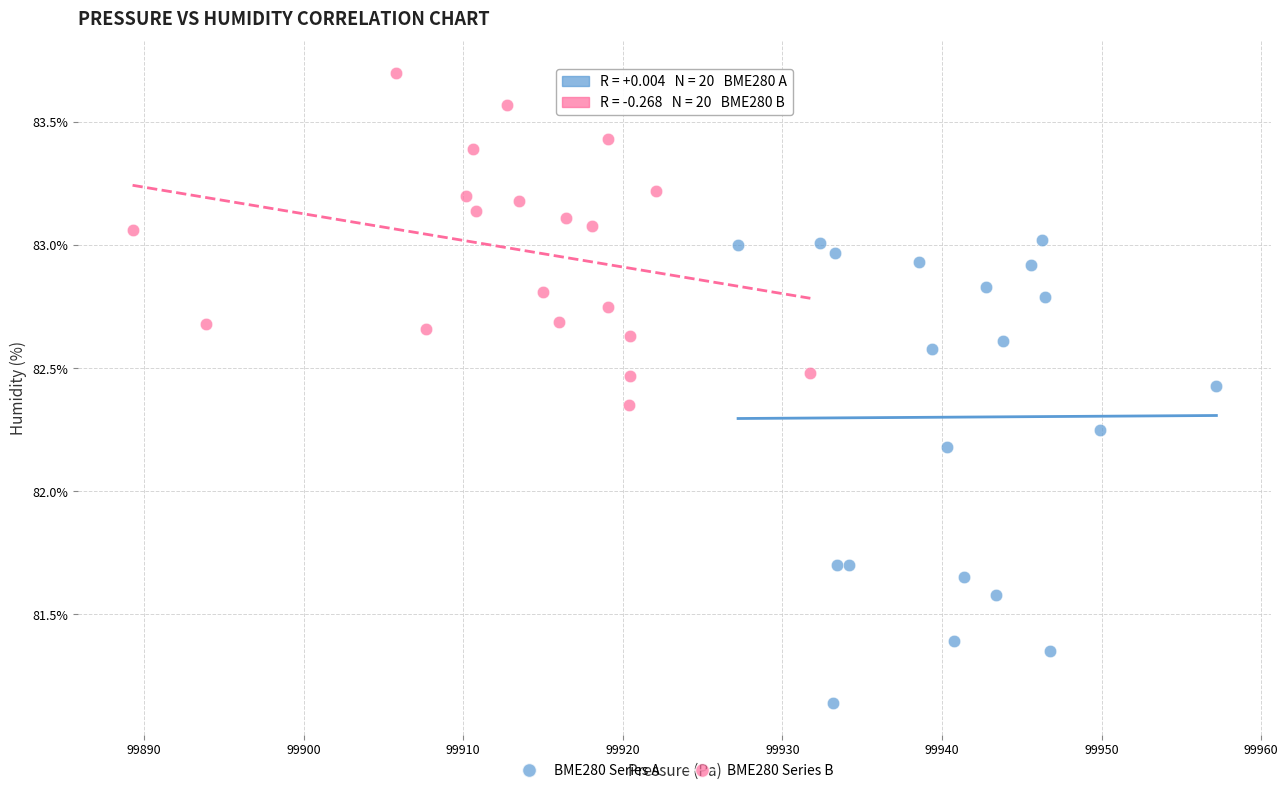

Which series contains the lowest Y value?

BME280 Series A